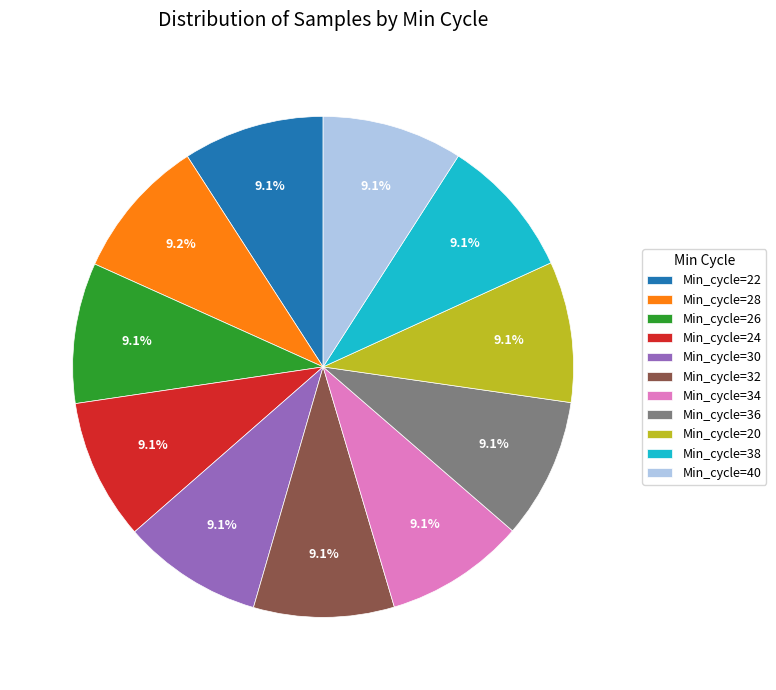

Approximately how many times larger is the value at Min_cycle=34 compared to Min_cycle=30?

1.0